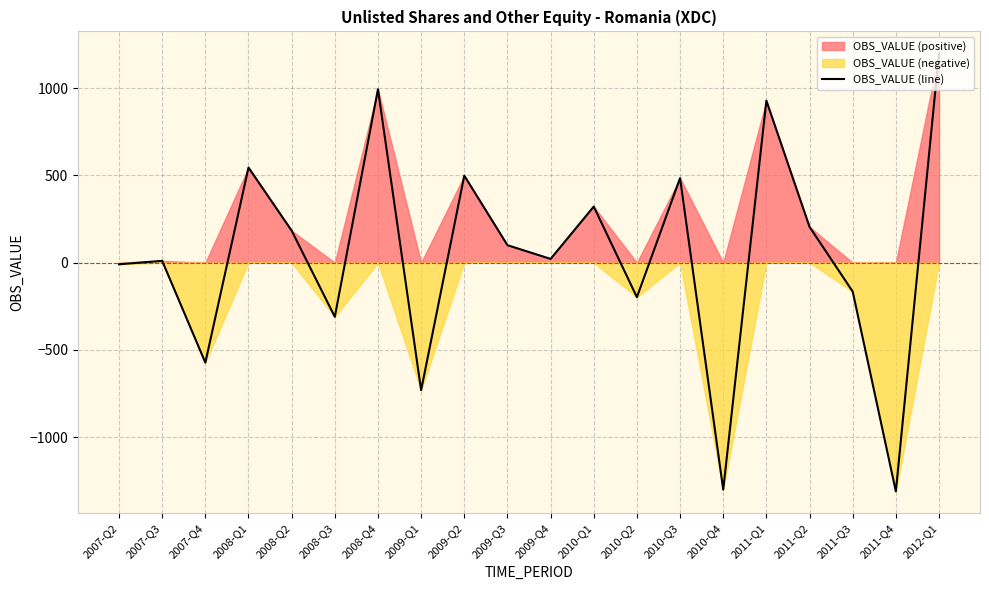

At which label is the value closest to -55?

2007-Q2